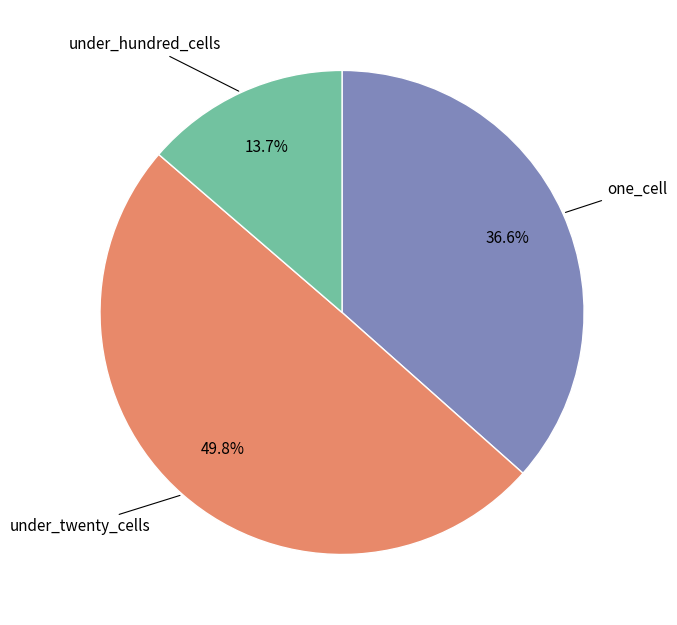

Is one_cell the majority of the pie?

No